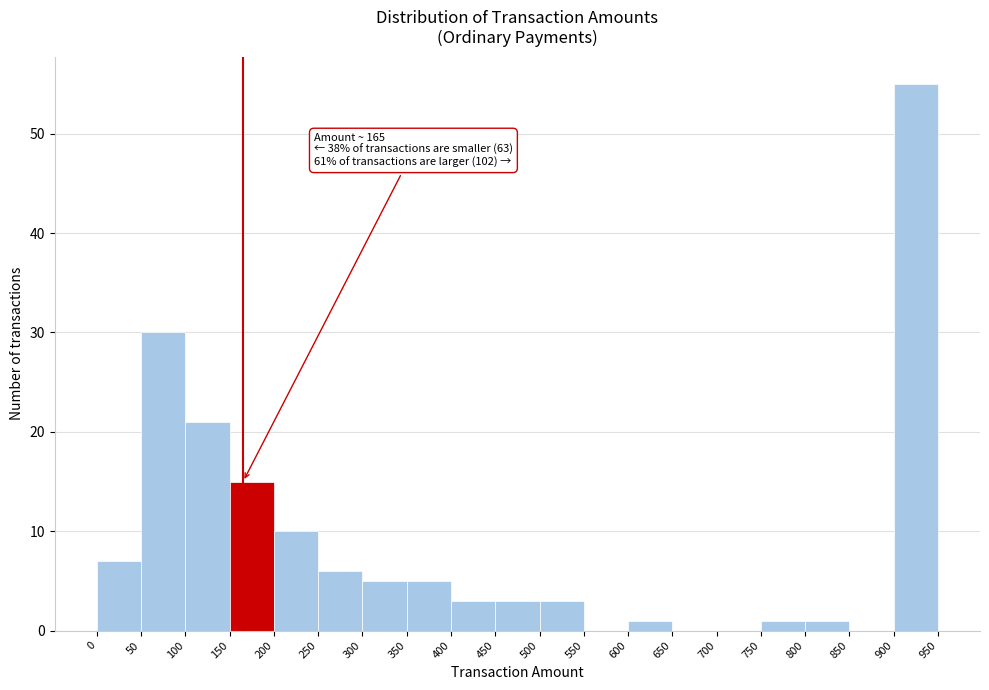

Which range on the x-axis has the tallest bar?

900 to 950